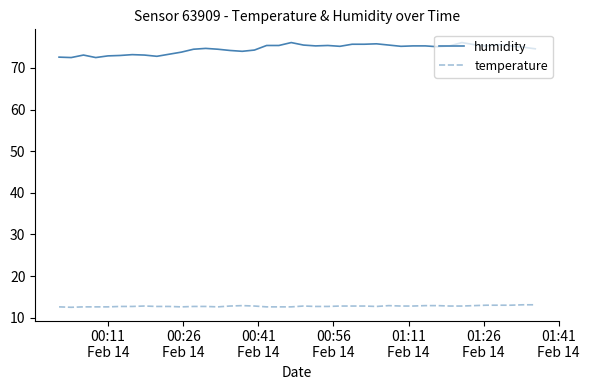

Which series has the widest spread of values?

humidity